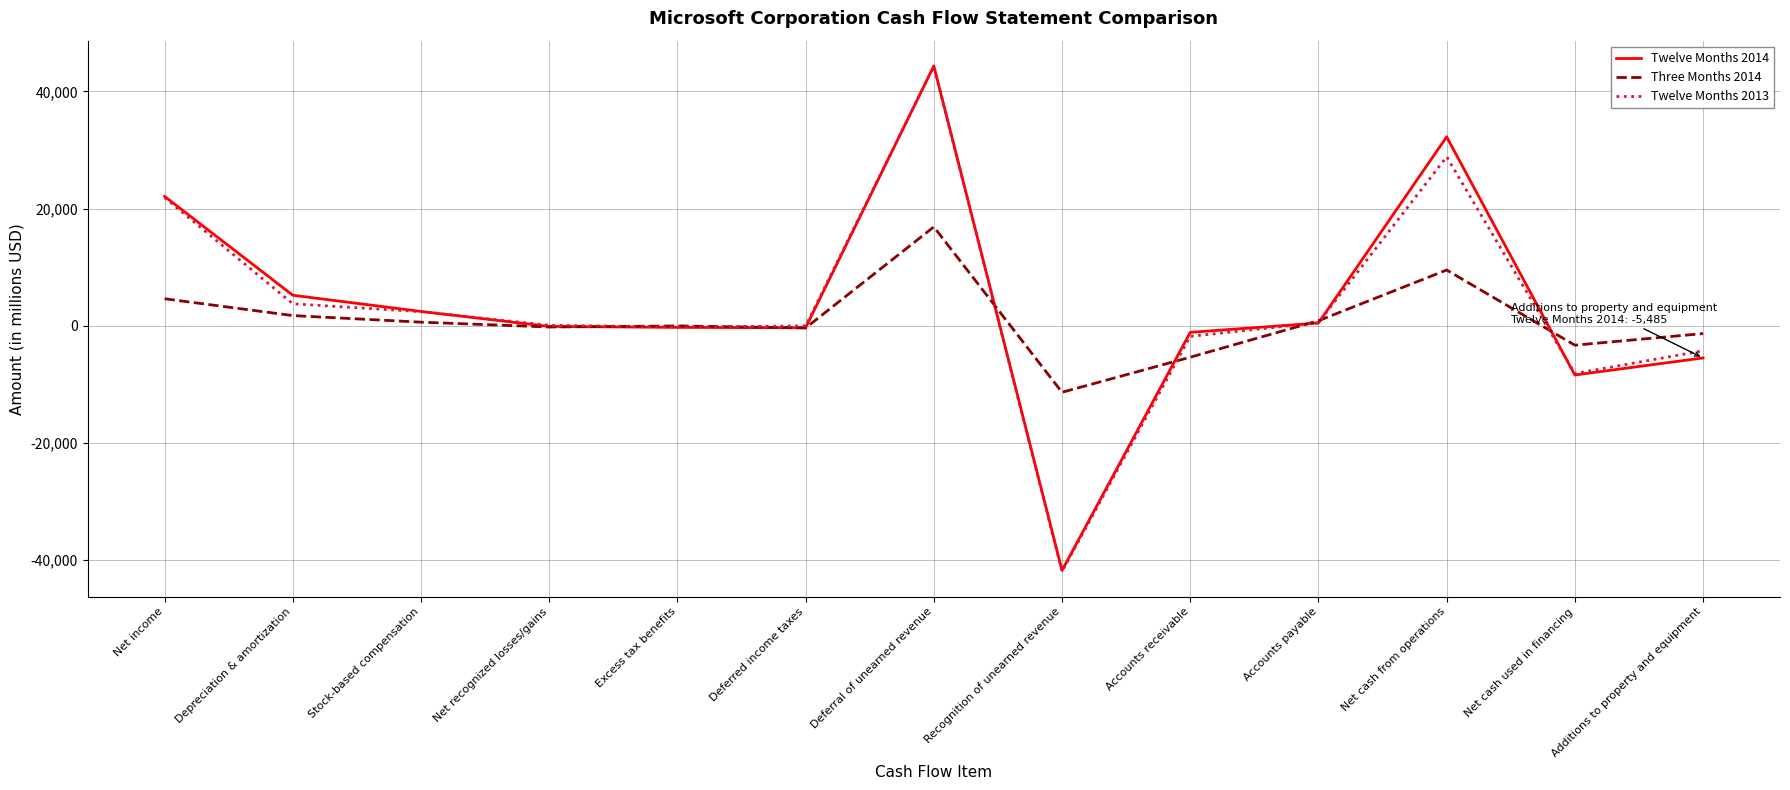

The value of Twelve Months 2014 at Deferred income taxes is -331. True or false?

True